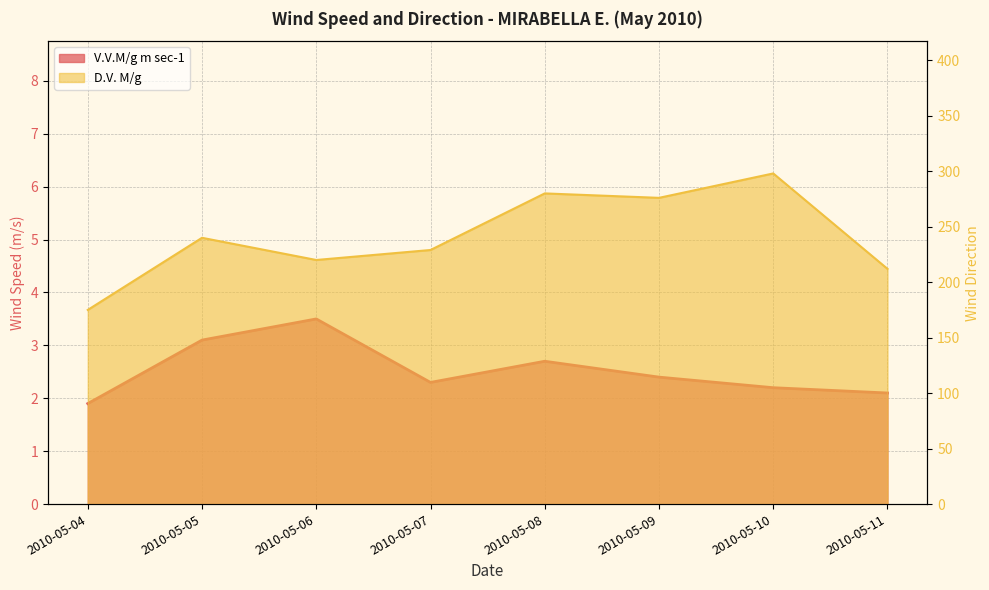

True or false: V.V.M/g m sec-1 and D.V. M/g cross at least once.

False